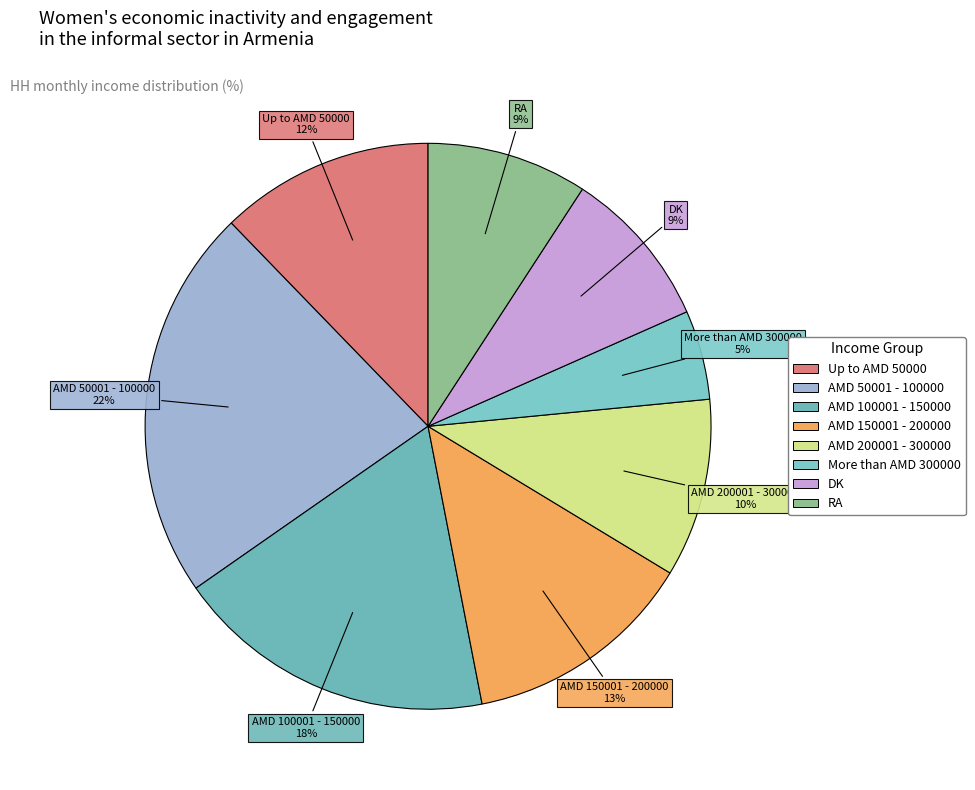

Count the number of slices in the pie.

8